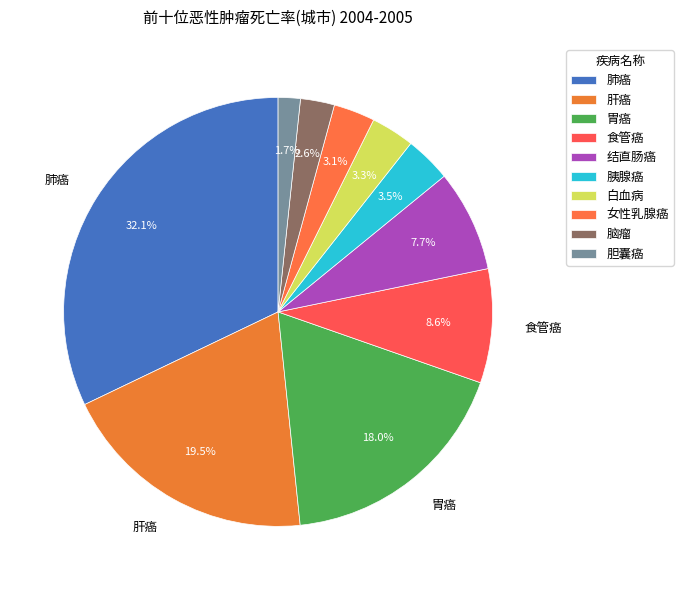

To the nearest percent, what is the difference between the largest and smallest slice percentages?

30%